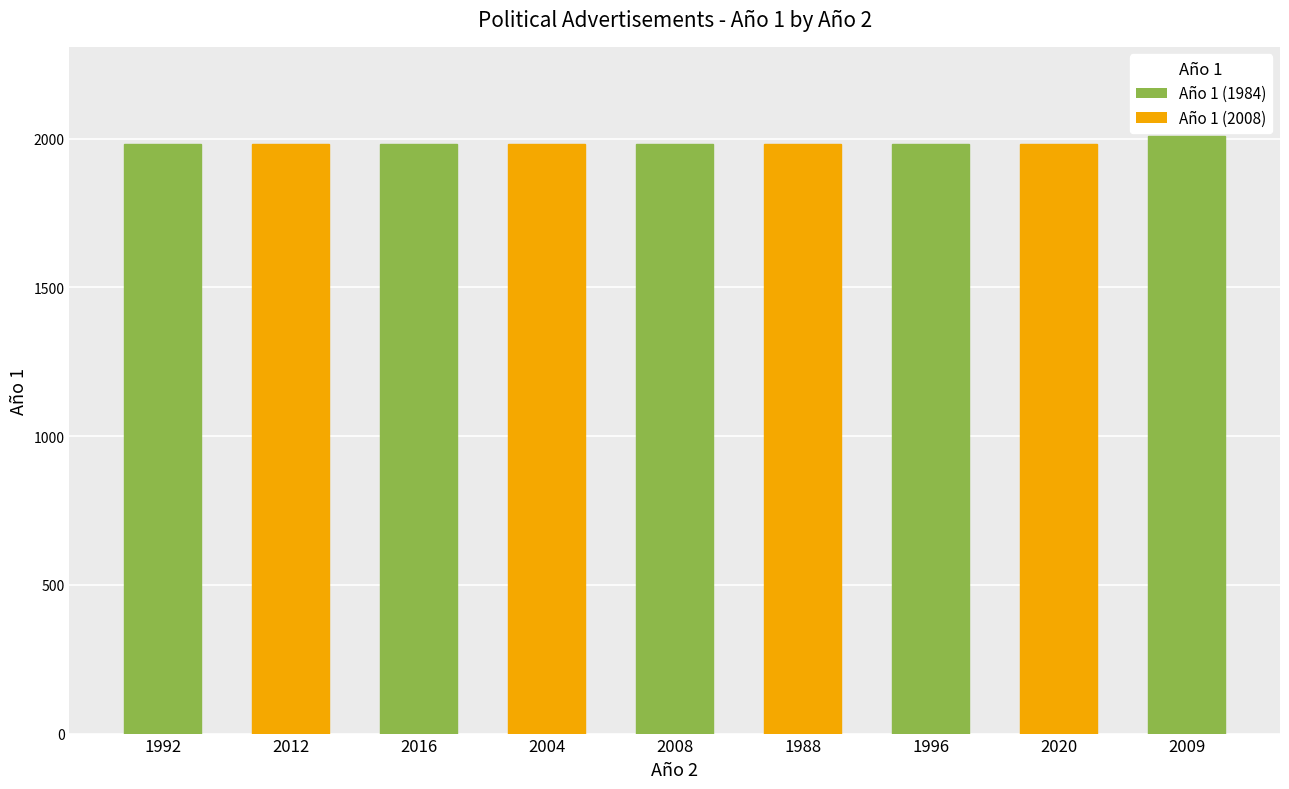

Reading left to right, what are all the values shown in this chart?

1992=1984	2012=1984	2016=1984	2004=1984	2008=1984	1988=1984	1996=1984	2020=1984	2009=2008